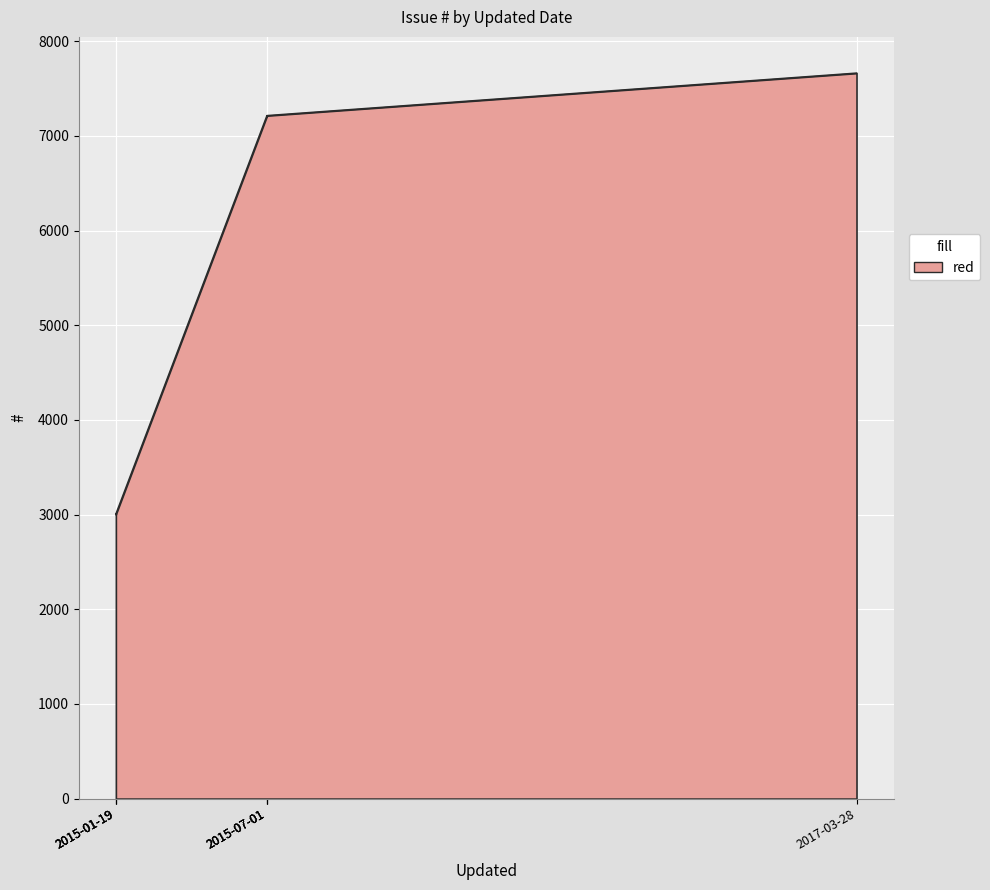

What is the sum of the values at 2015-07-01 and 2015-07-01?

14425